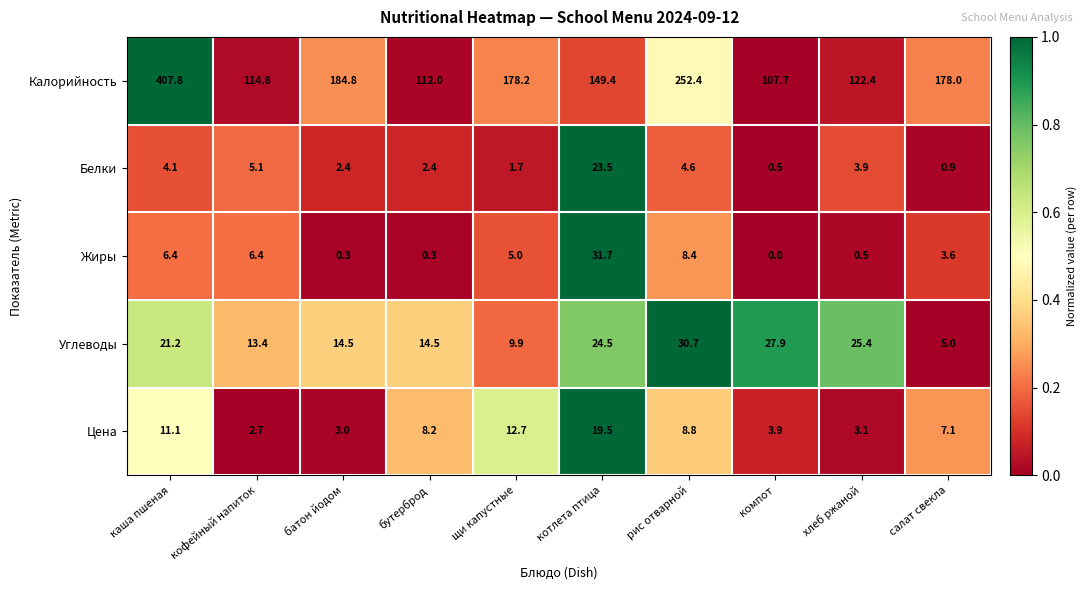

The Жиры series shows 0.1 at батон йодом. True or false?

False